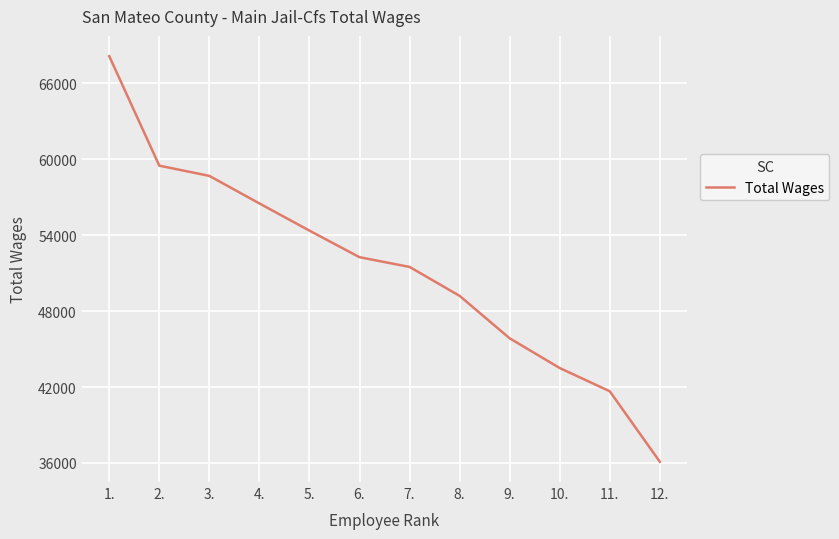

List the labels in order of value, largest first.

1., 2., 3., 4., 5., 6., 7., 8., 9., 10., 11., 12.